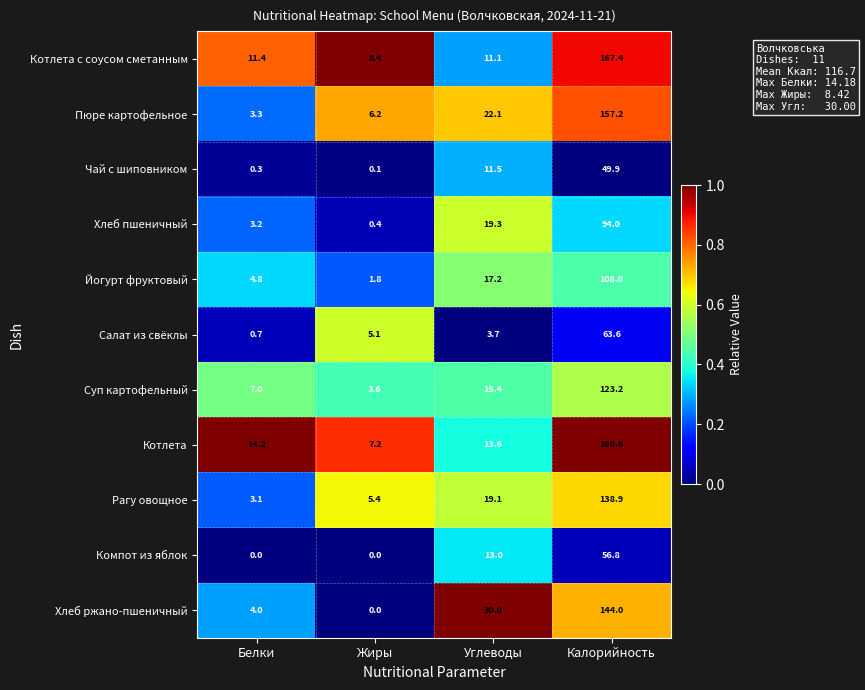

True or false: Йогурт фруктовый has a value of 7.2 at Белки.

False